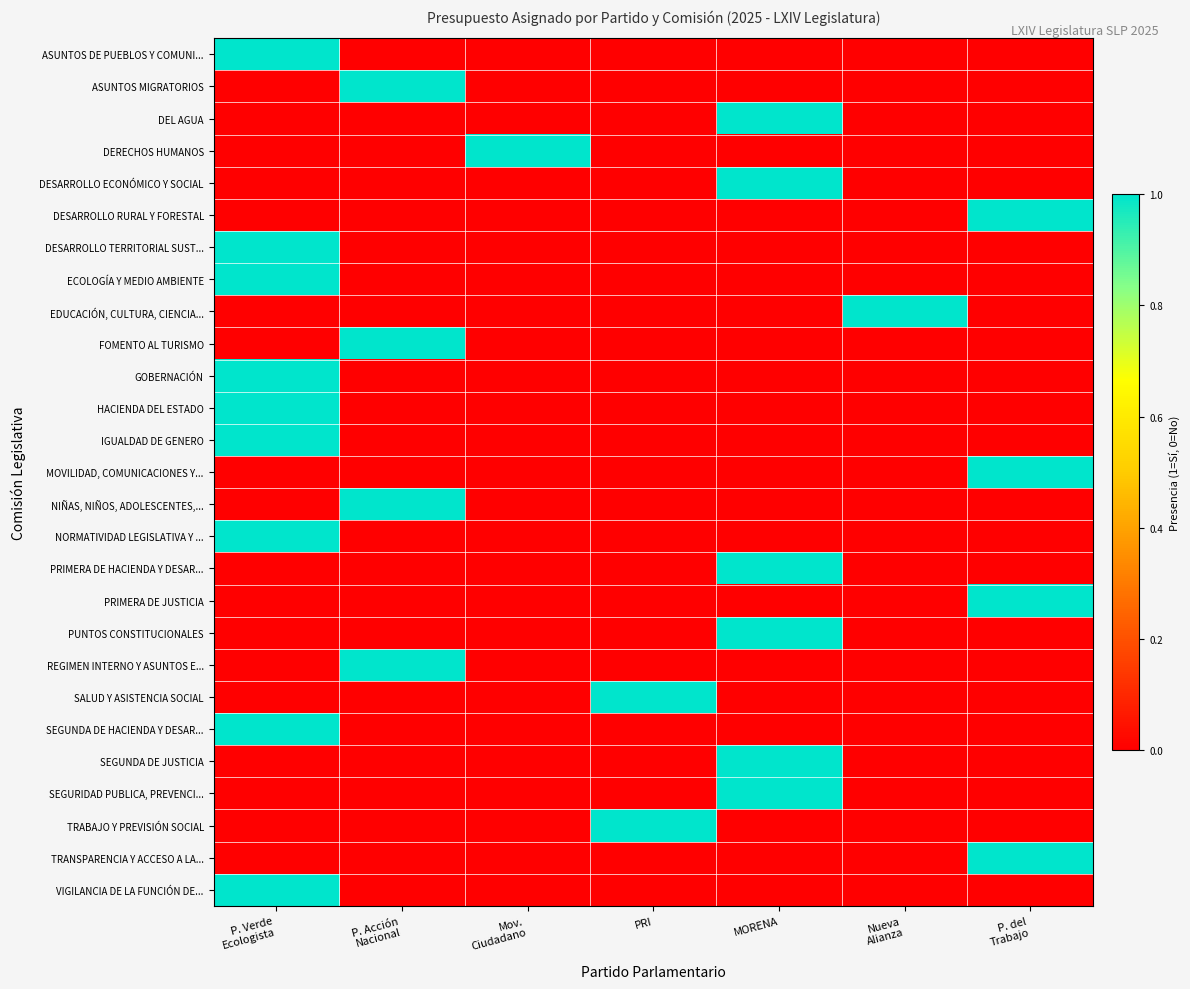

What is the total value across all series at P. del
Trabajo?

4